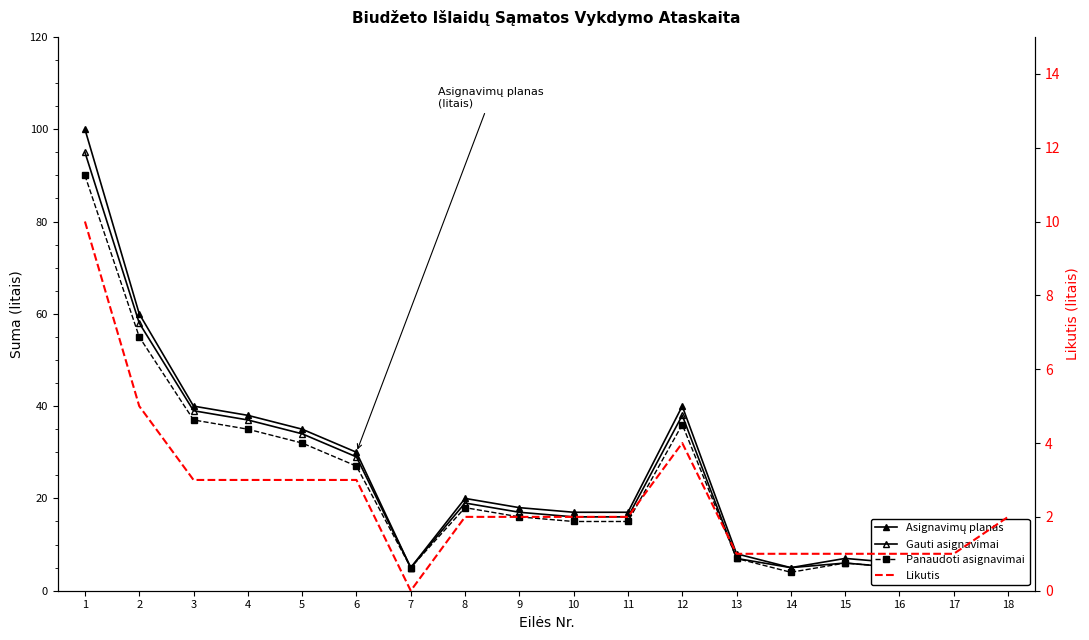

Which series has the largest total across all categories?

Asignavimų planas